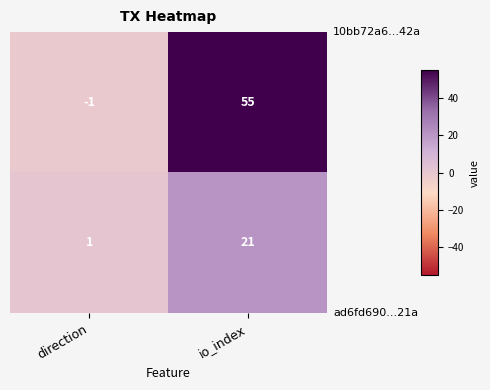

What is the total value across all series at io_index?

76